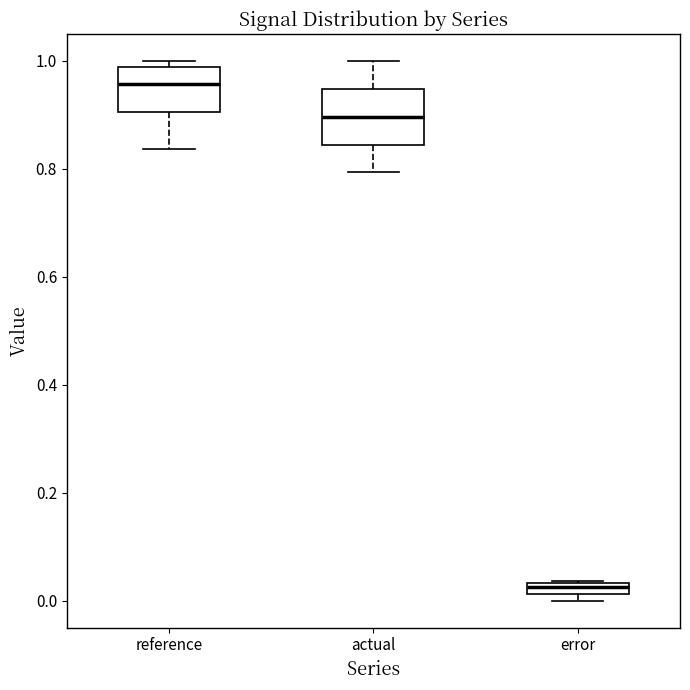

Which box's median line is the lowest?

error